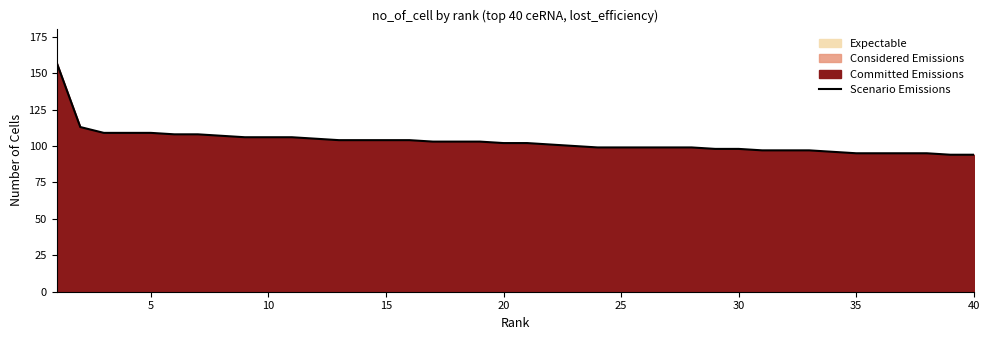

What is the minimum value shown in the chart?

94